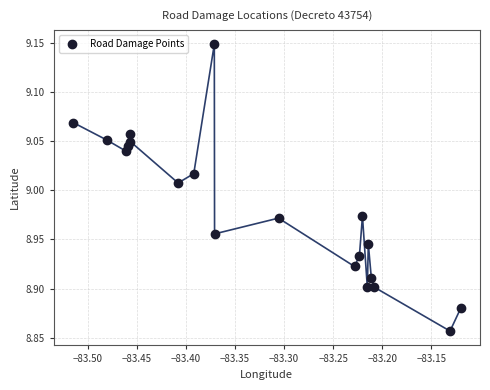

What is the range of Y values (max minus min)?

0.3